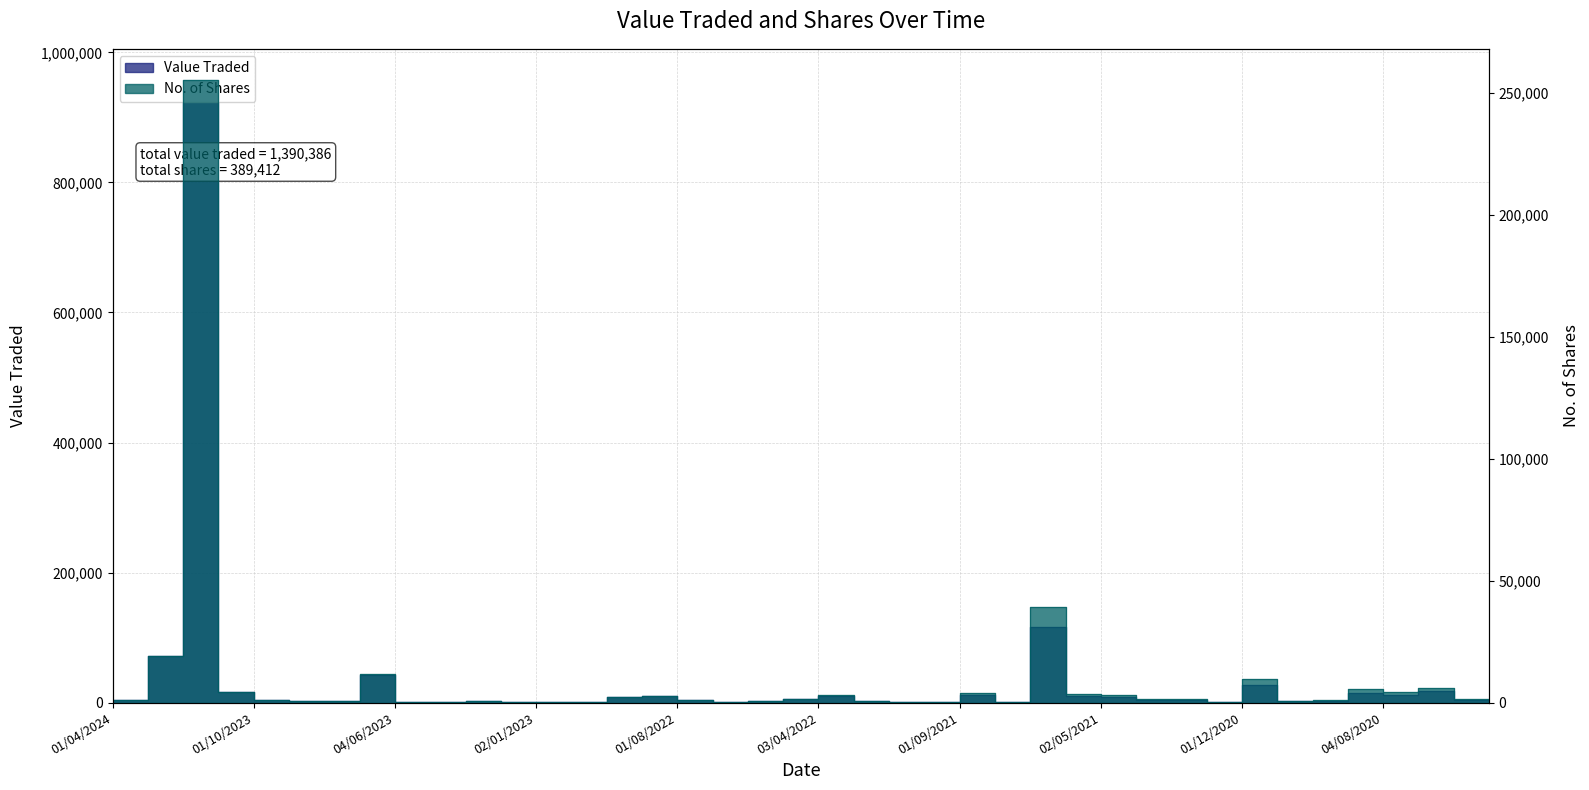

List the series in order of their overall mean, lowest first.

No. of Shares, Value Traded